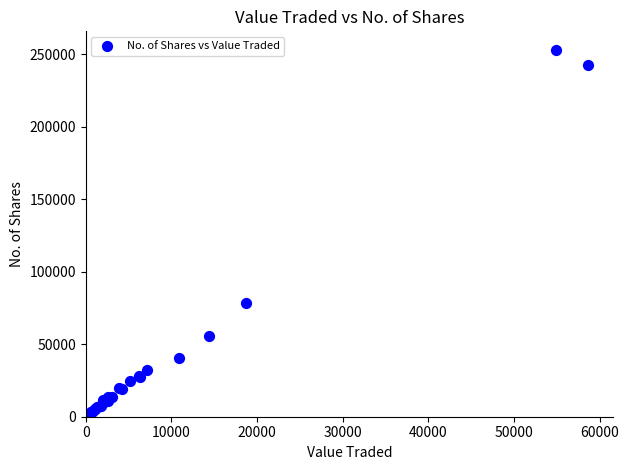

What Y value in the scatter plot is closest to 126793?

78704